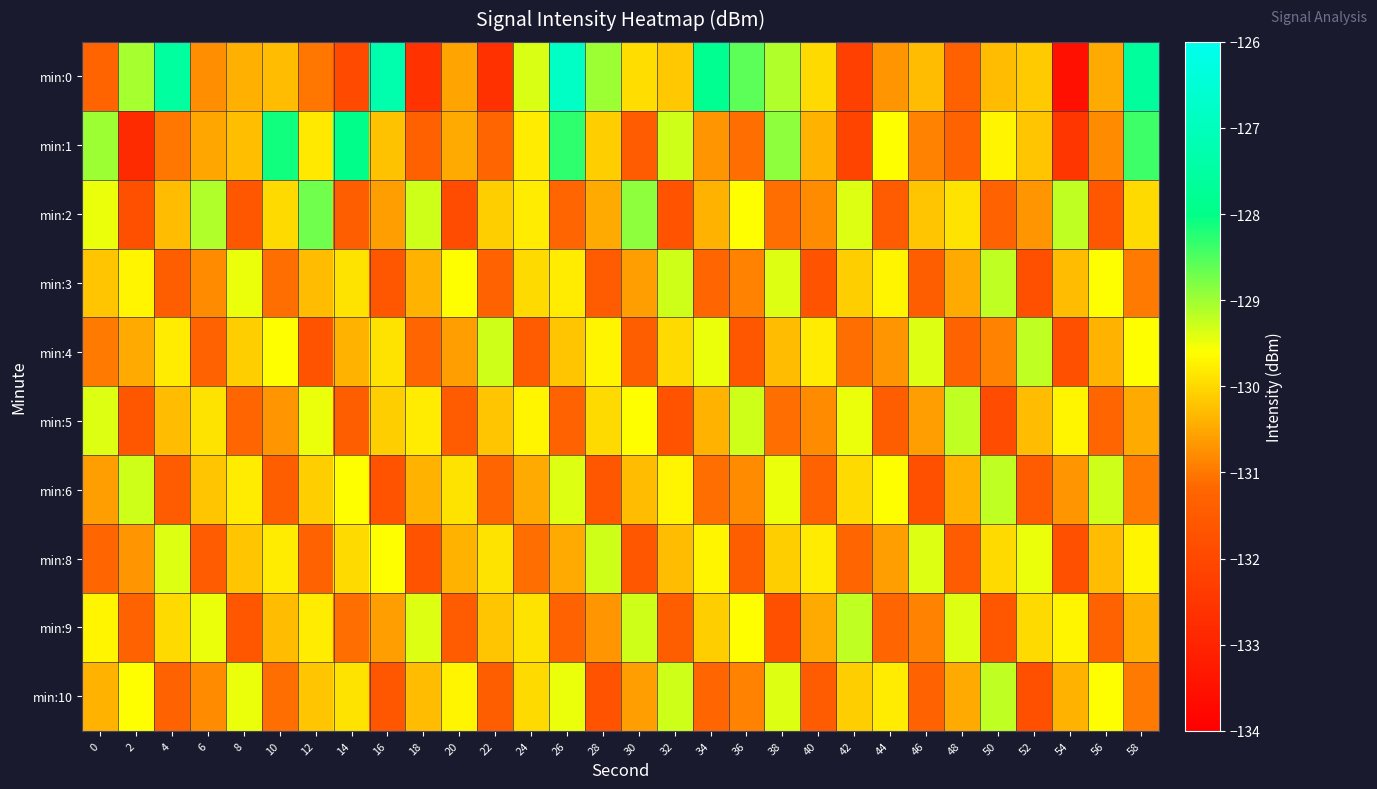

At which category is the sum across all series the highest?

26